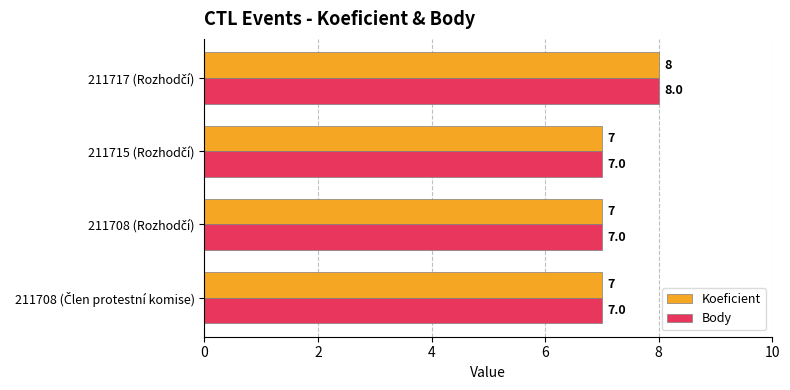

What is the minimum value for Koeficient?

7